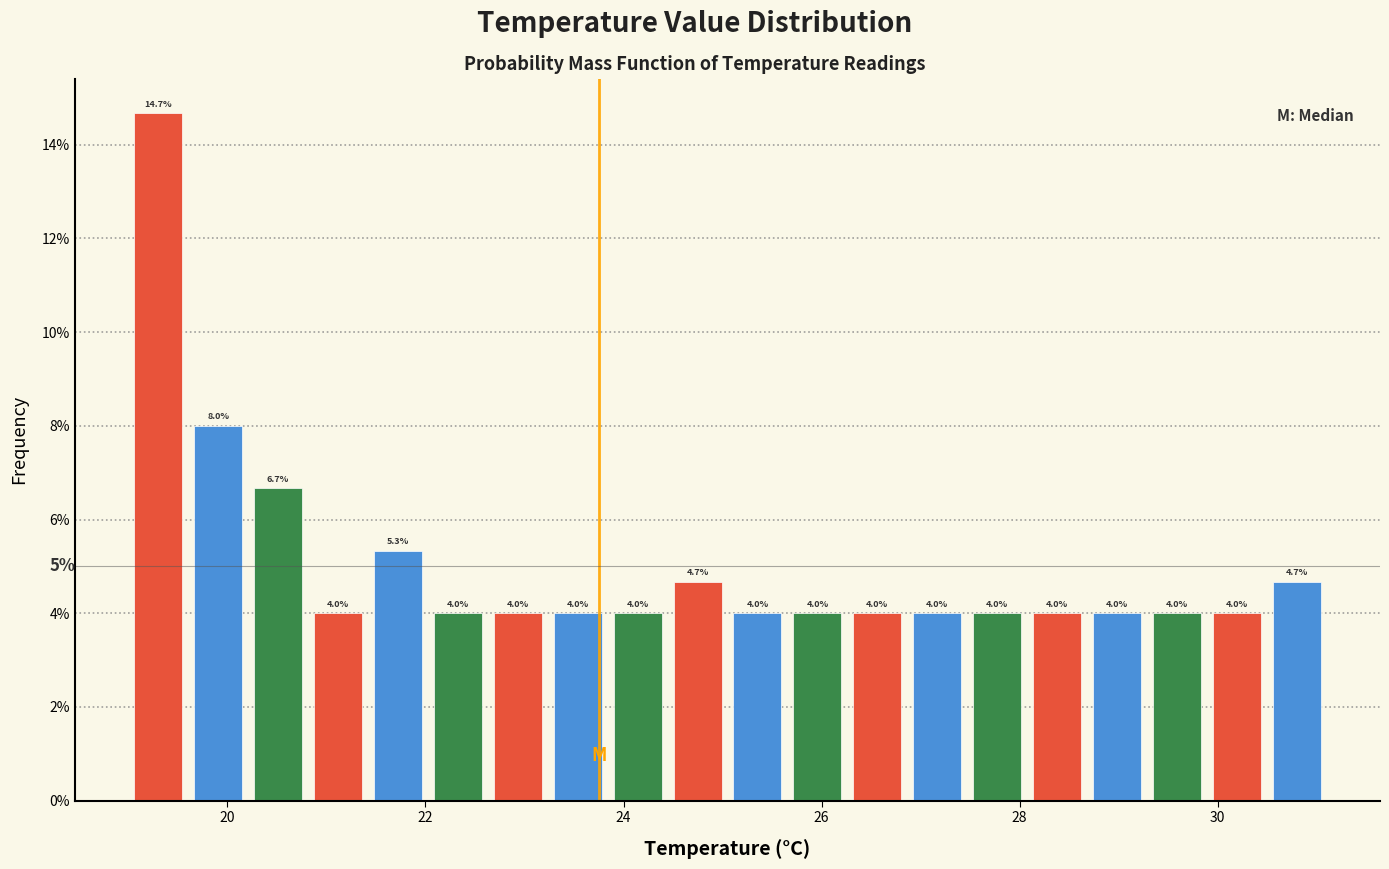

Around what value on the x-axis is the tallest bar? Give the approximate position of its centre, as read against the axis.

19.4